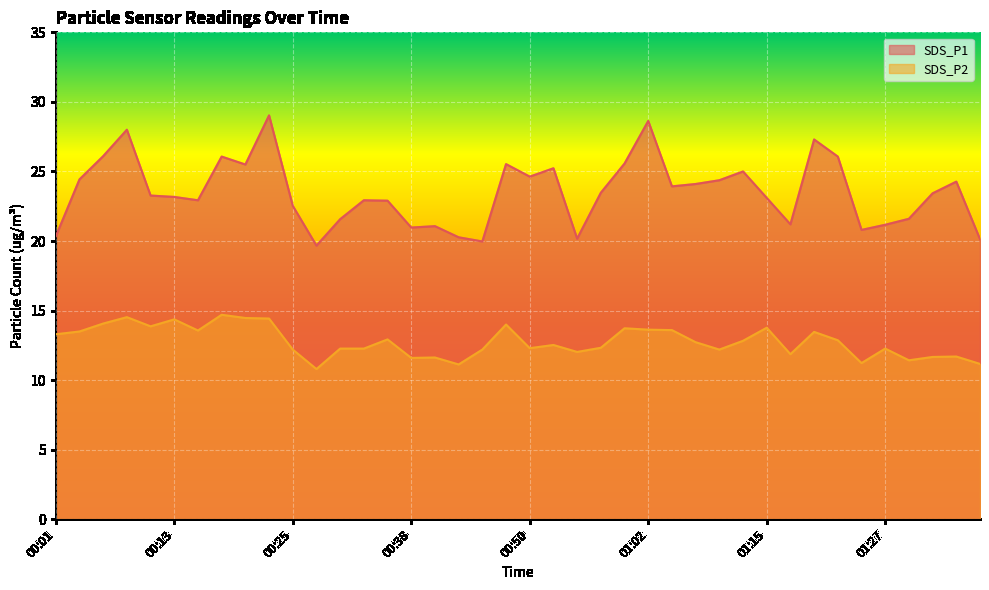

What are all the series names shown in the legend?

SDS_P1, SDS_P2